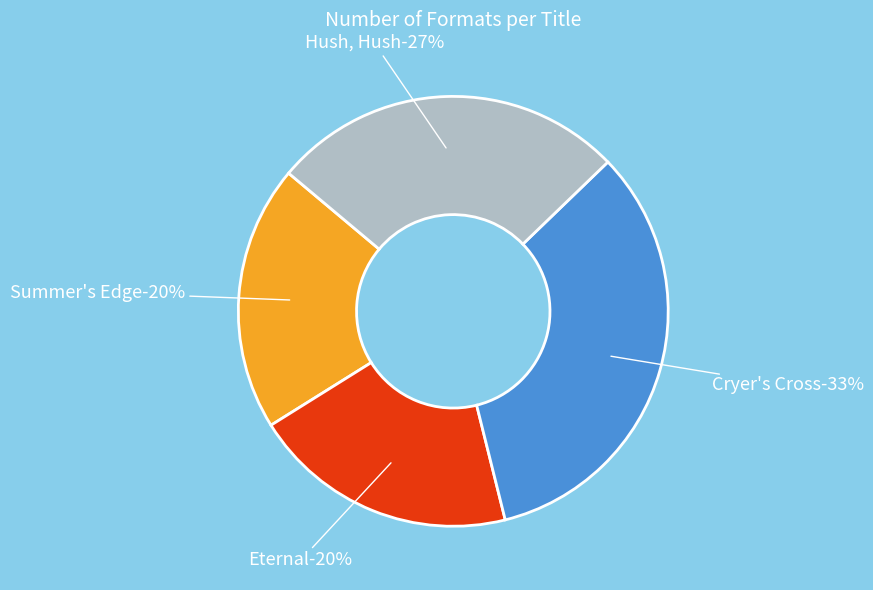

The Summer's Edge slice represents 29% of the pie. True or false?

False